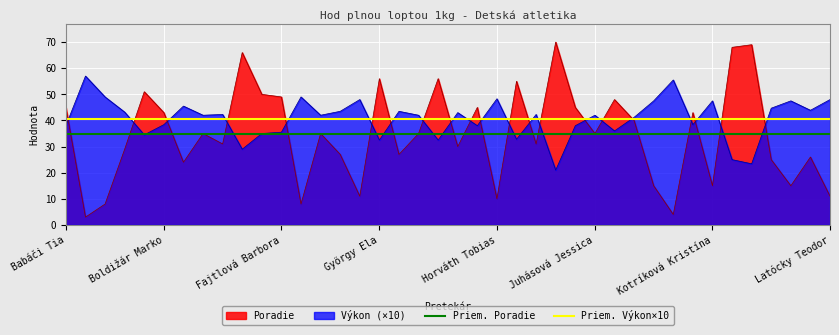

At which category is the sum across all series the highest?

Babáči Tia